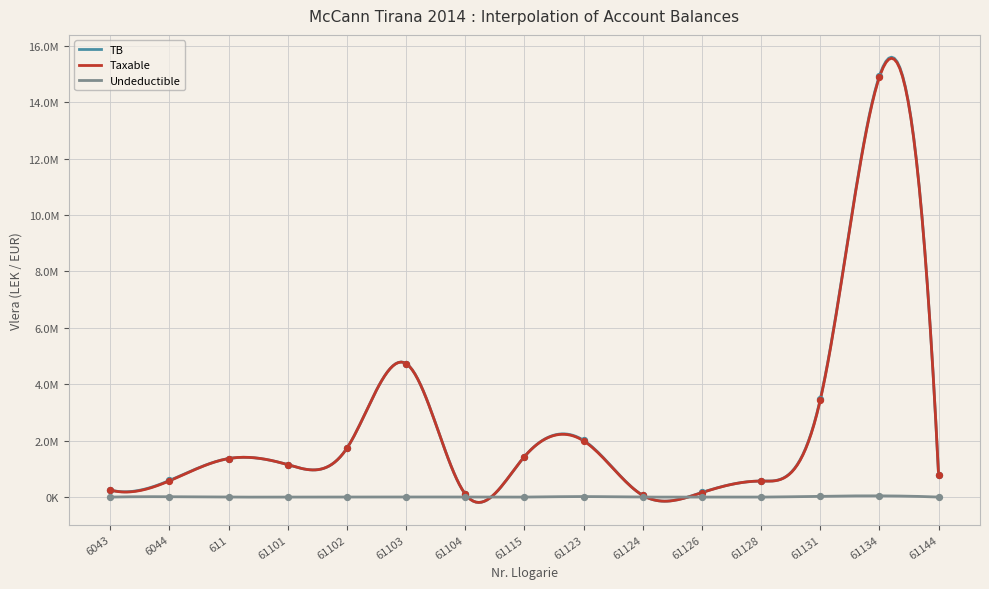

What is the total value across all series at 611?

2732137.1